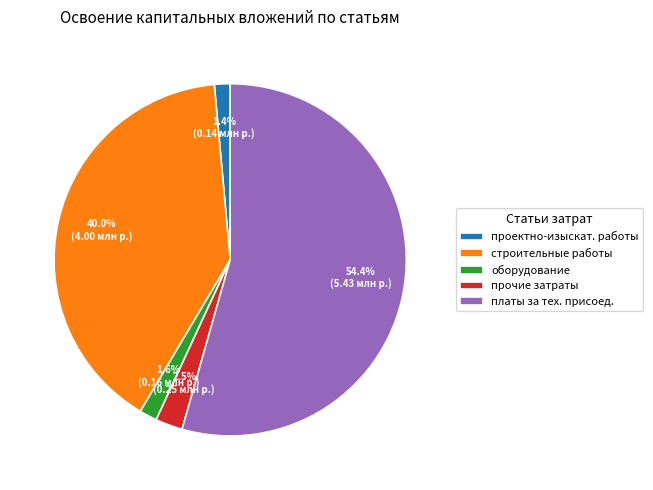

Does проектно-изыскат. работы represent more than half of the total?

No